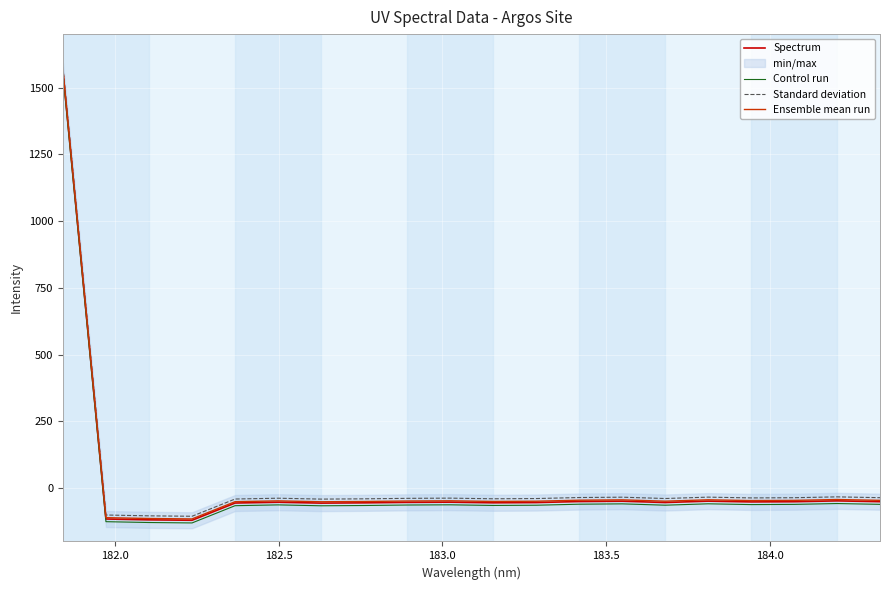

Rank the series by their average value, from highest to lowest.

Standard deviation, Ensemble mean run, Spectrum, Control run